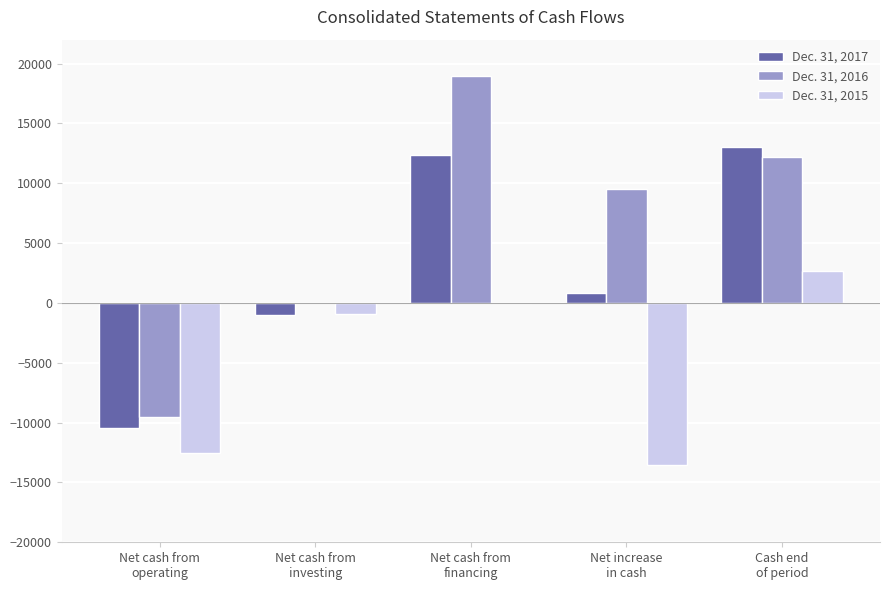

What is the greatest value displayed?

18996